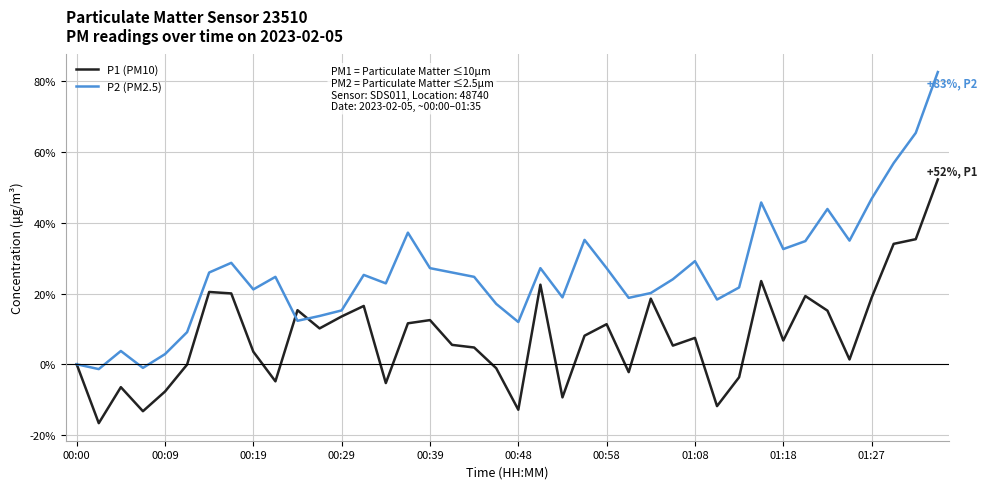

Which series has the widest spread of values?

P2 (PM2.5)